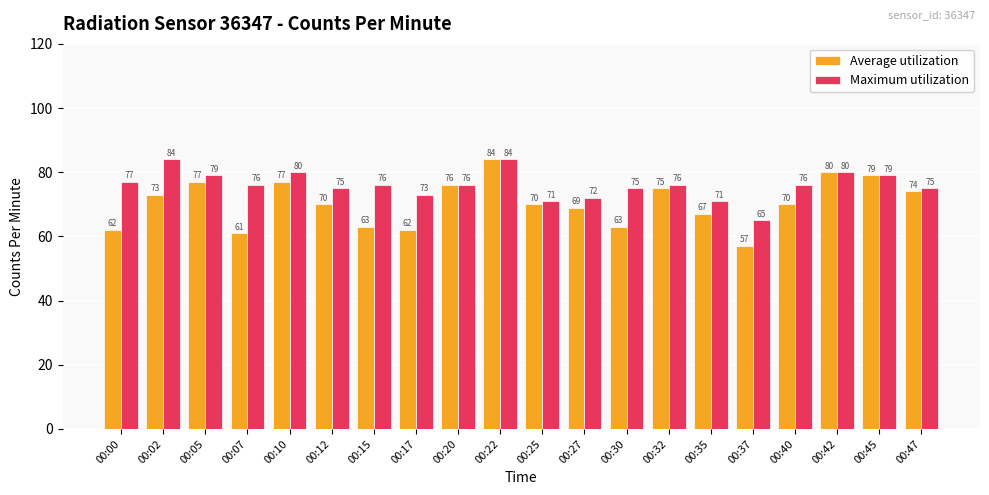

List the series in order of their overall mean, lowest first.

Average utilization, Maximum utilization